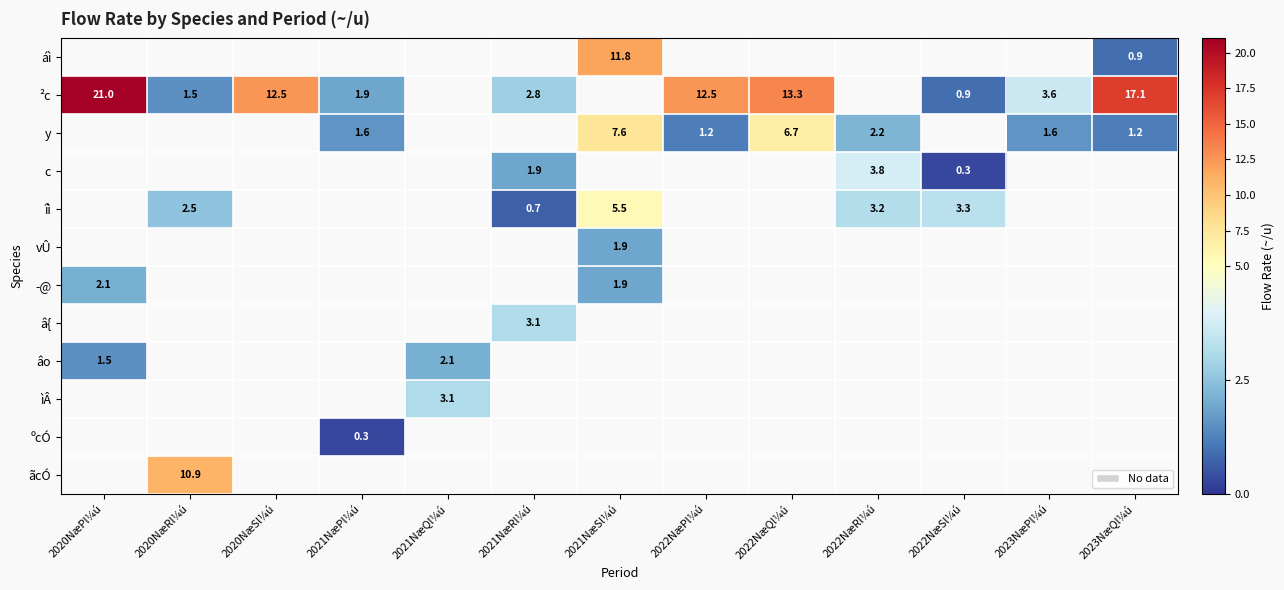

The y series shows 3.8 at 2022NæRl¼ú. True or false?

False